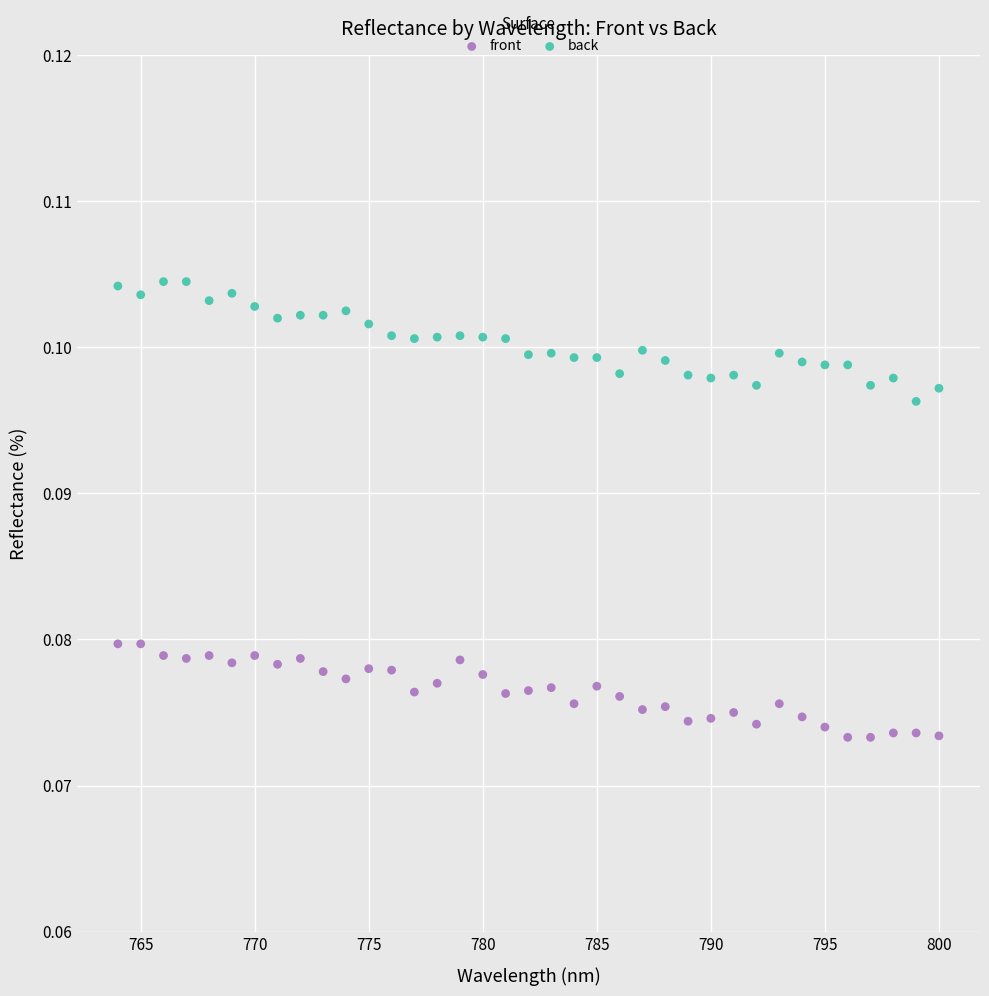

Which series contains the lowest Y value?

front